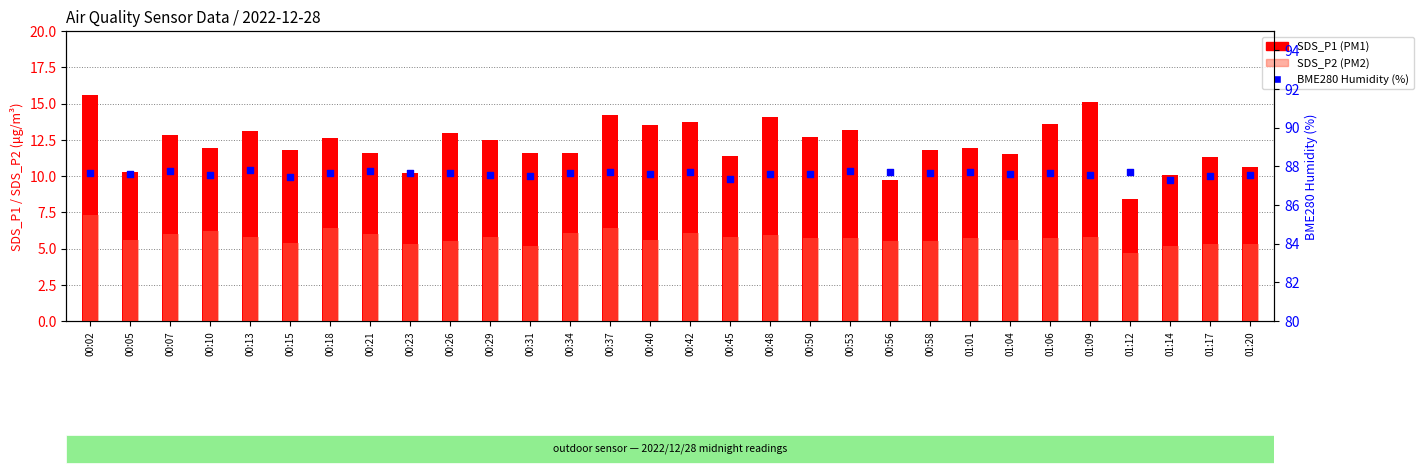

What is the total value across all series at 00:40?

106.7